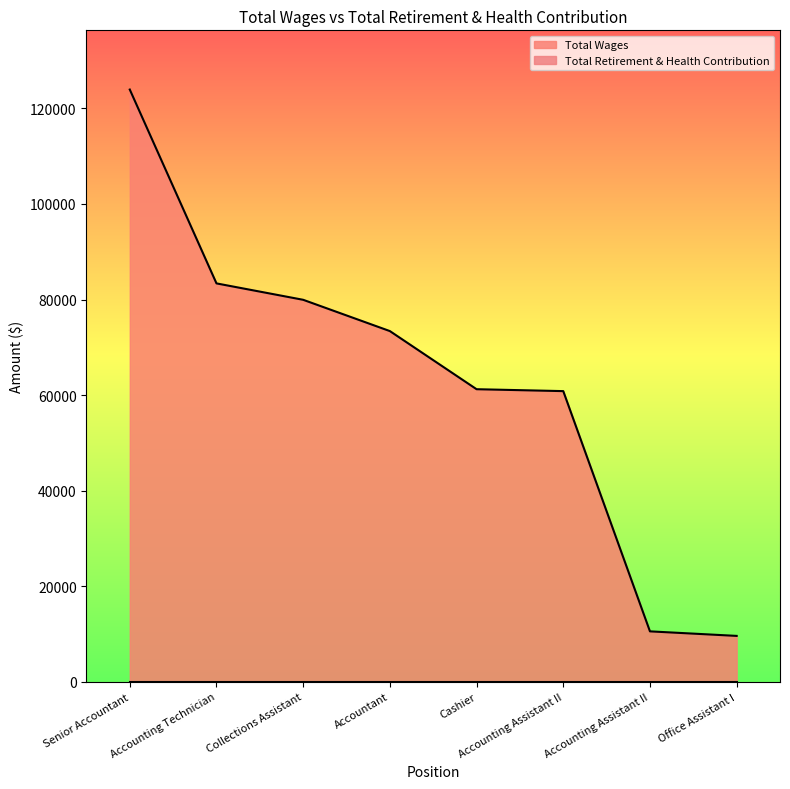

What is the change in value from Accounting Assistant II to Office Assistant I?

-950